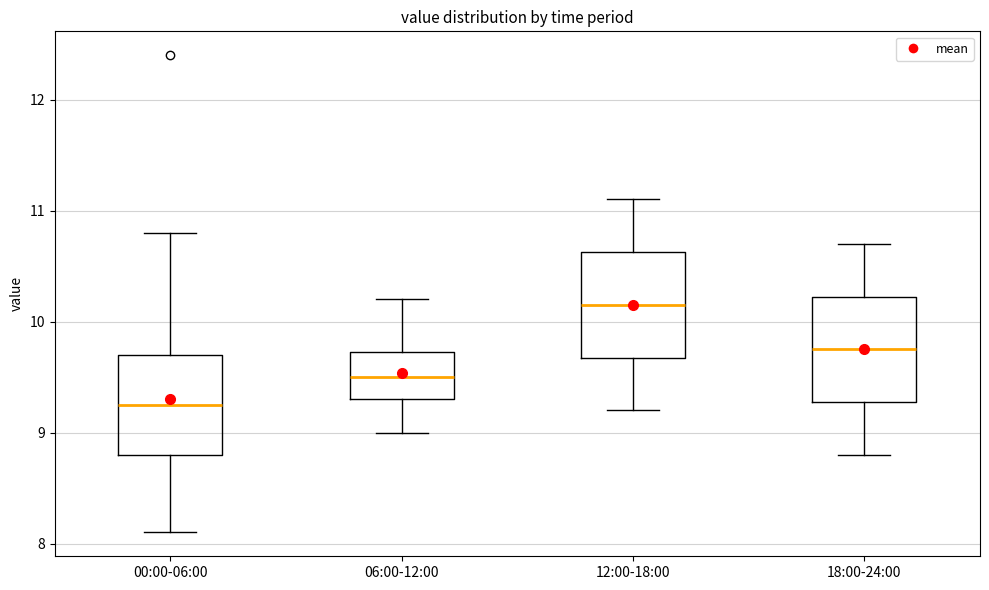

Reading left to right, transcribe this box plot: for each box, give where its median line is, the range the box spans, and where its two whiskers end, as read against the y-axis. The values are not printed on the chart, so give them approximately, as read against the axis.

00:00-06:00: median 9.3, box 8.8 to 9.7, whiskers 8.1 to 10.8
06:00-12:00: median 9.5, box 9.3 to 9.7, whiskers 9.0 to 10.2
12:00-18:00: median 10.2, box 9.7 to 10.6, whiskers 9.2 to 11.1
18:00-24:00: median 9.8, box 9.3 to 10.2, whiskers 8.8 to 10.7